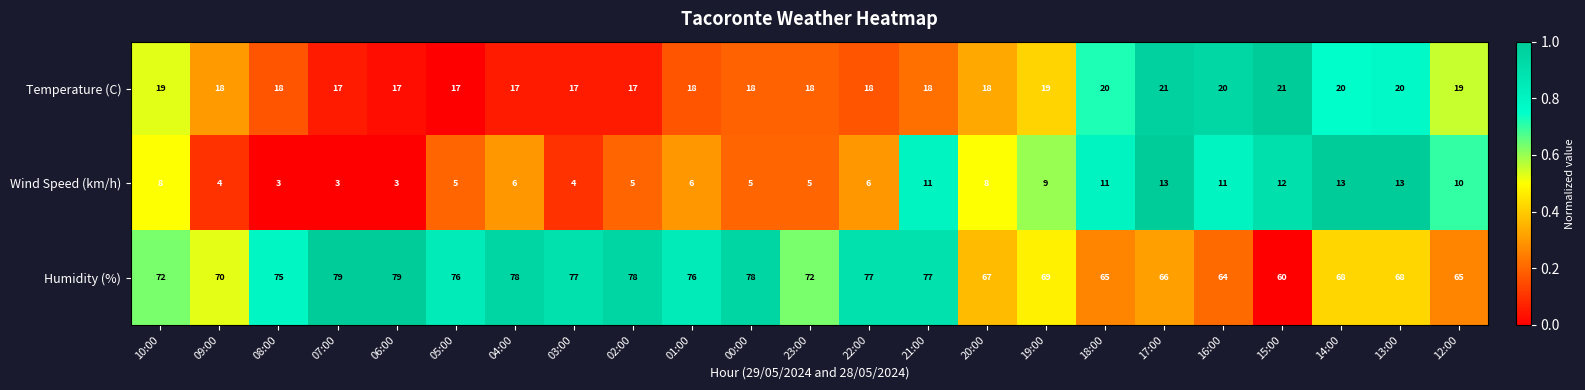

True or false: Wind Speed (km/h) has a value of 5 at 19:00.

False